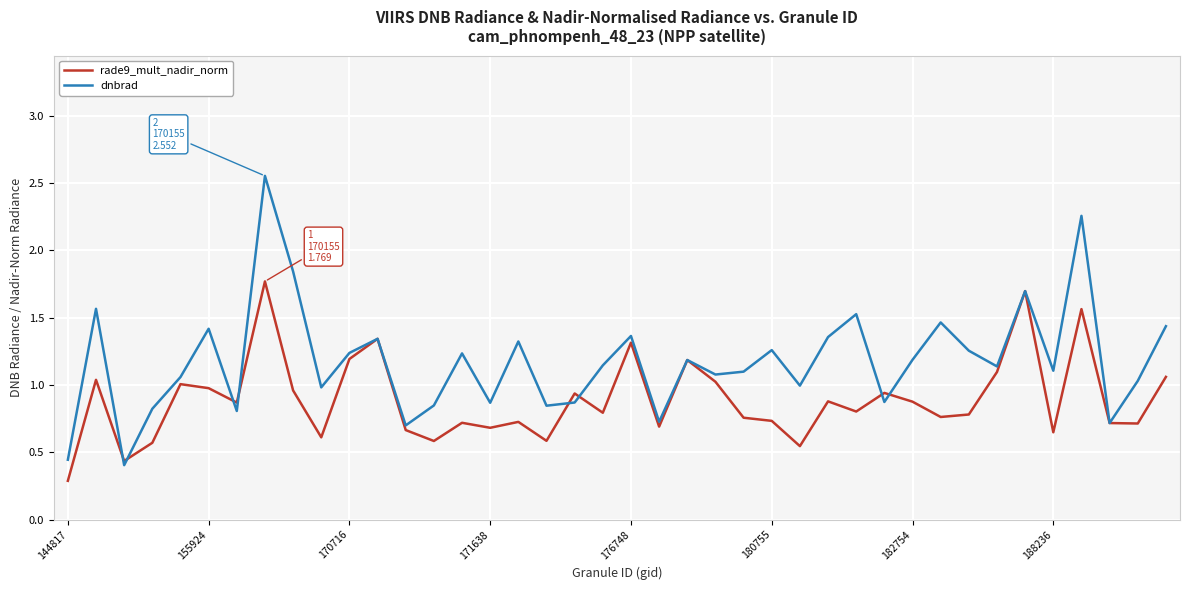

List the series in order of their overall mean, highest first.

dnbrad, rade9_mult_nadir_norm